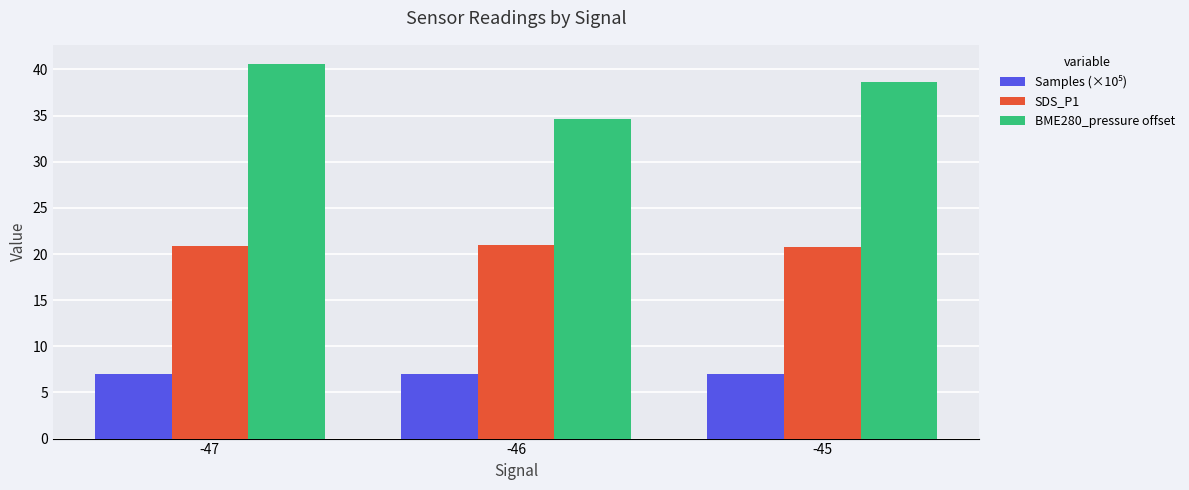

What is the value of the SDS_P1 bar at the 1st from the left?

20.9